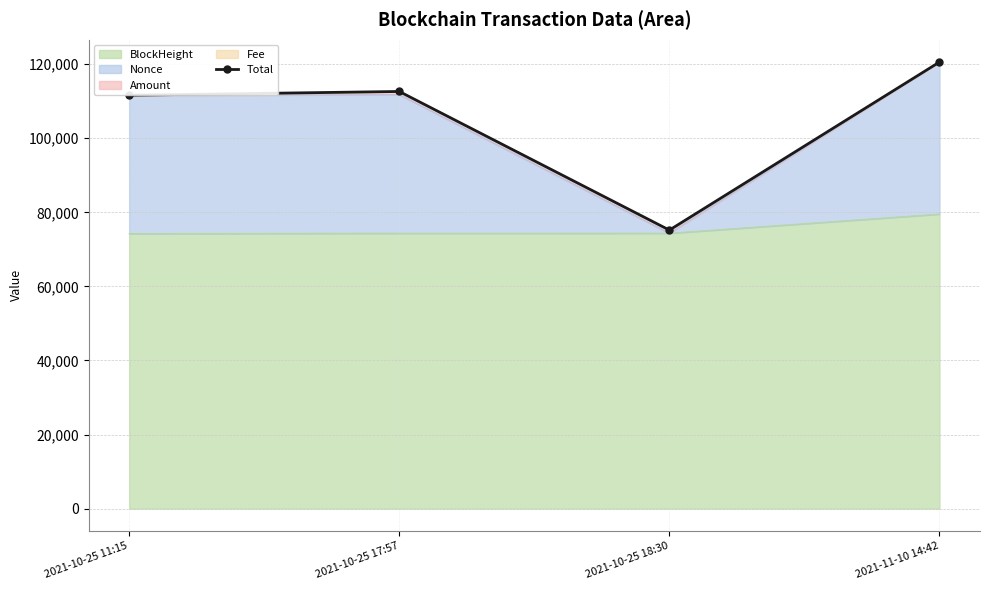

What is the label of the 1st point from the right?

2021-11-10 14:42